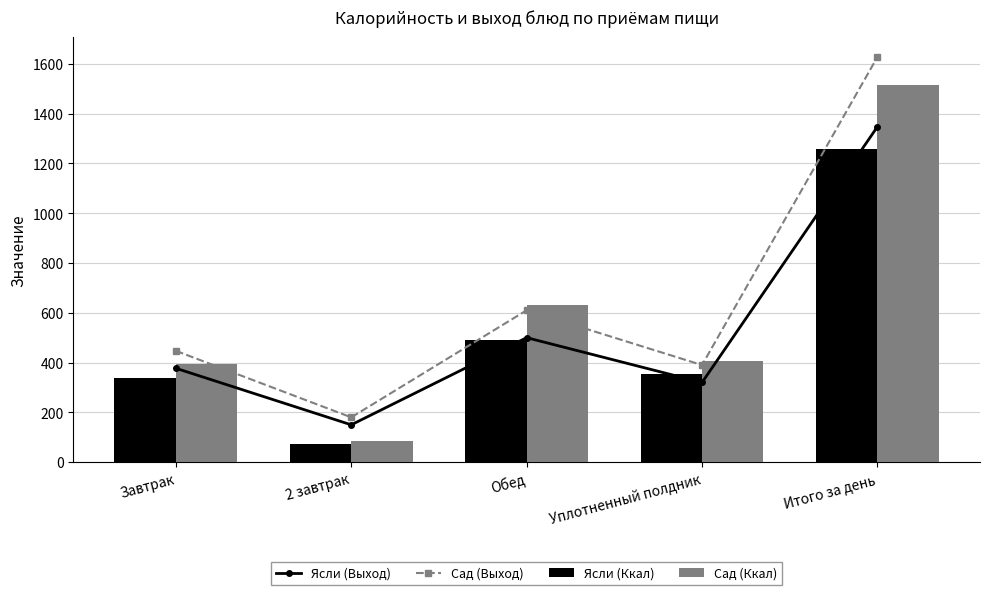

List the labels in order of Сад (Выход) value, largest first.

Итого за день, Обед, Завтрак, Уплотненный полдник, 2 завтрак